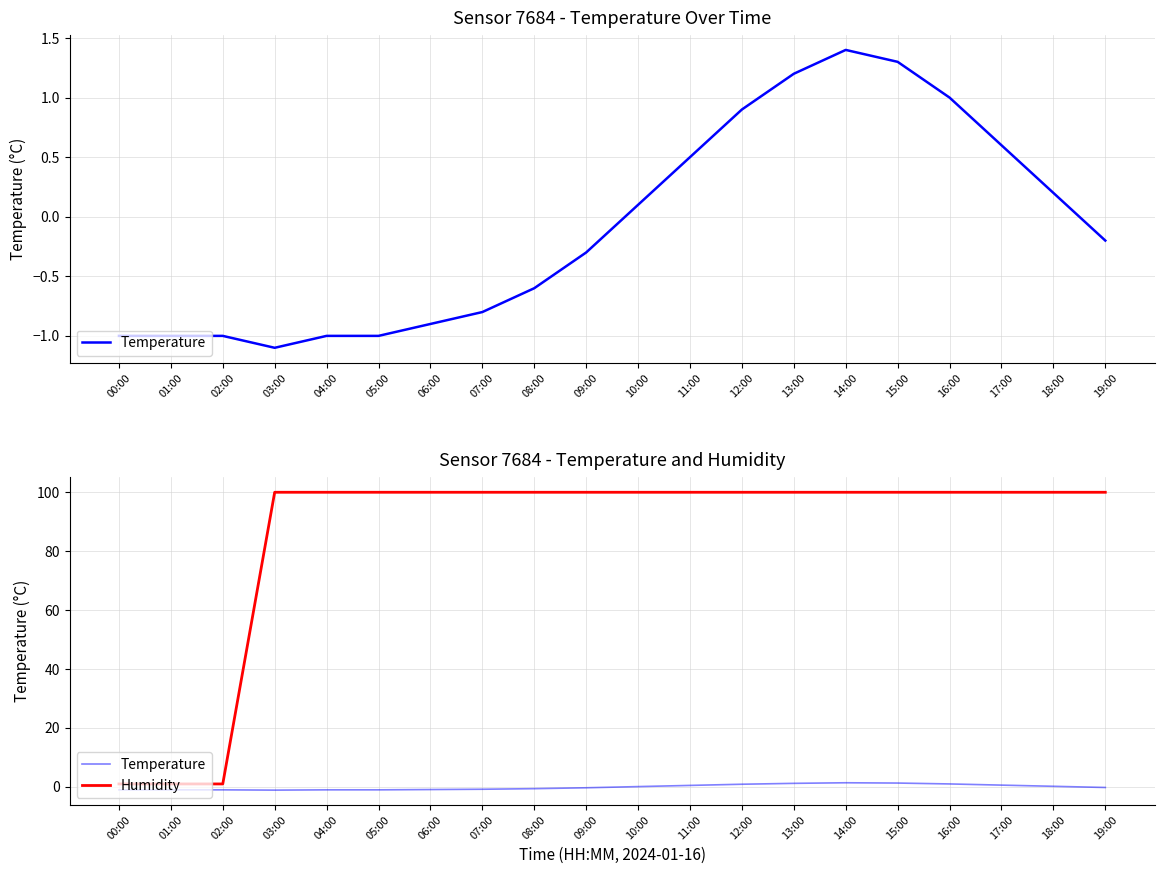

What is the spread (max minus min) of values at 00:00?

2.0